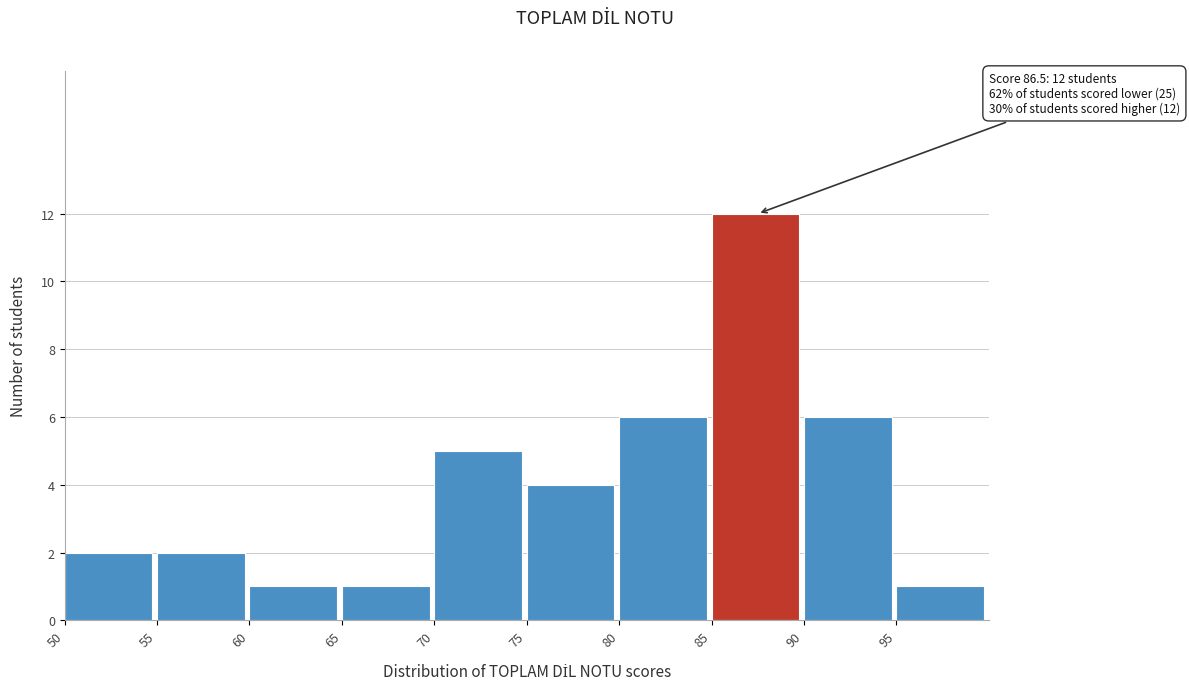

Which range on the x-axis has the tallest bar?

85 to 90